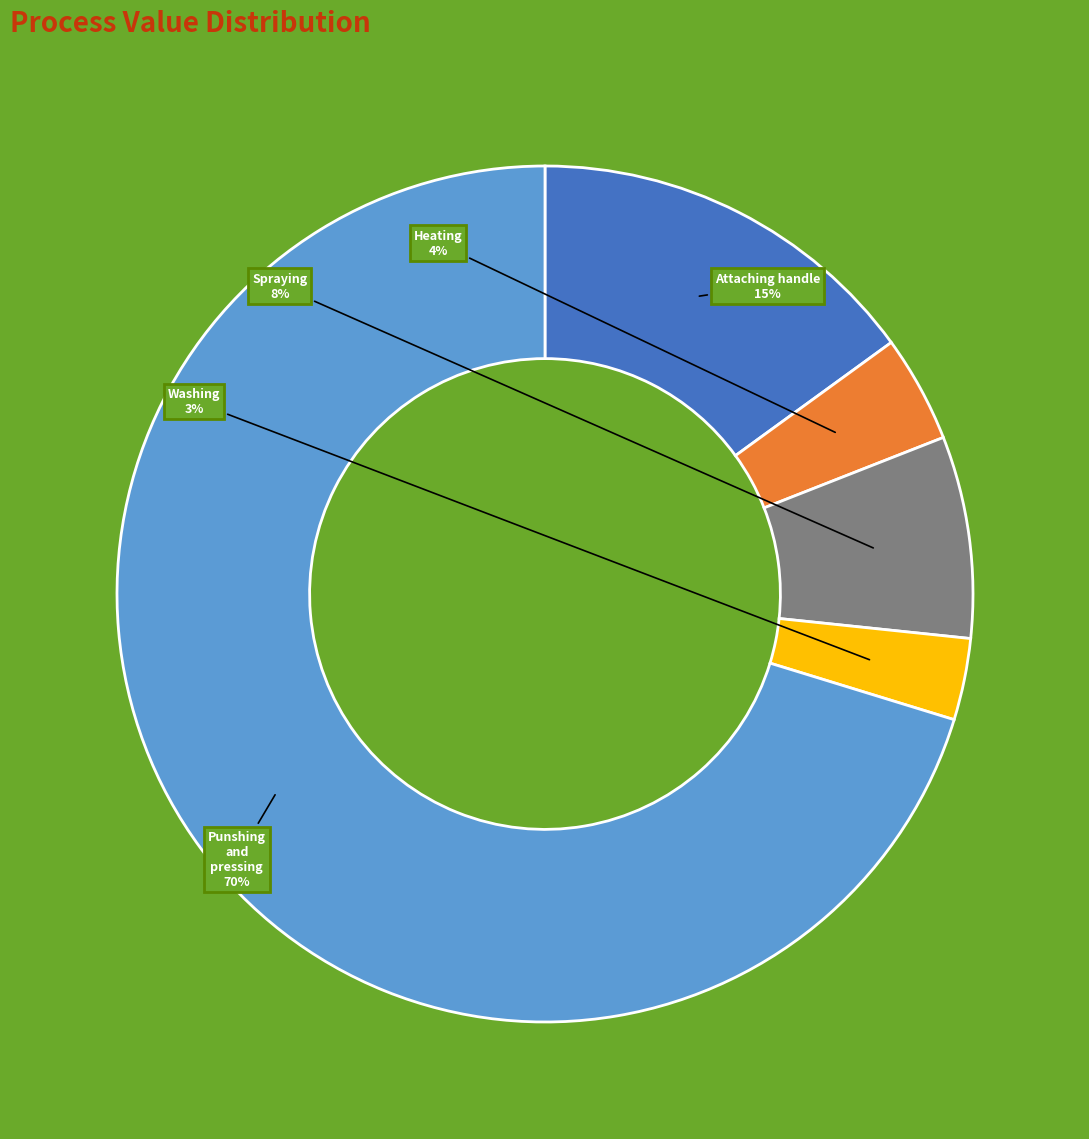

To the nearest percent, what is the difference between the largest and smallest slice percentages?

67%